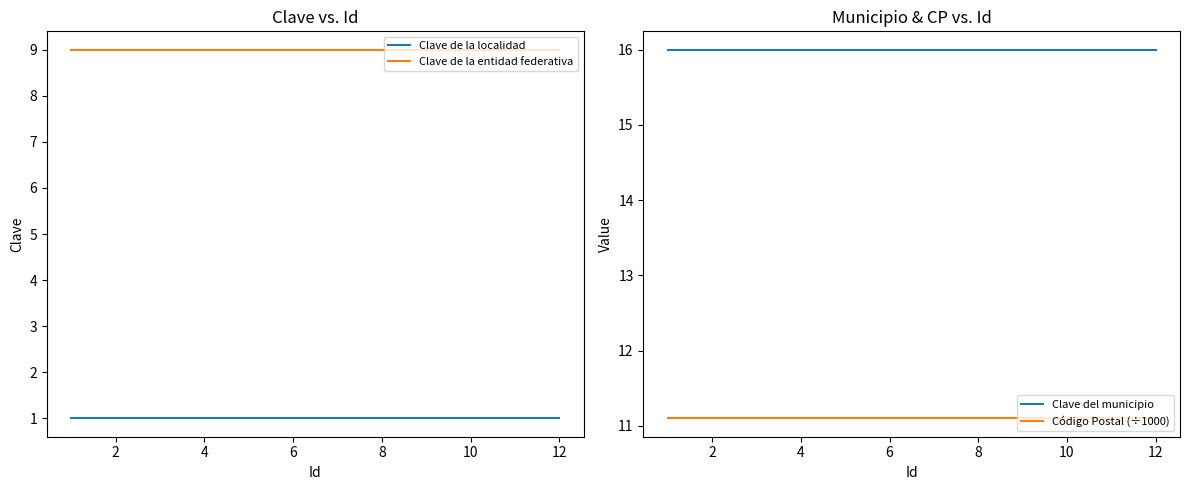

True or false: Clave de la localidad and Código Postal (÷1000) cross at least once.

False